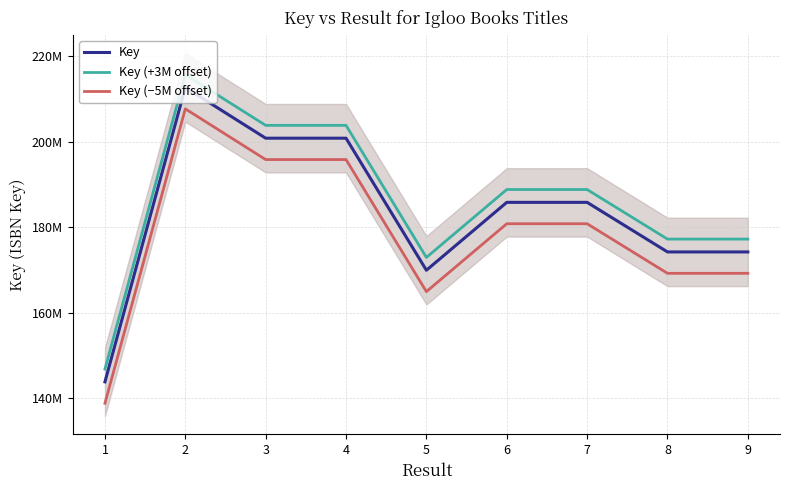

True or false: Key (−5M offset) has a value of 169179911 at 9.

True